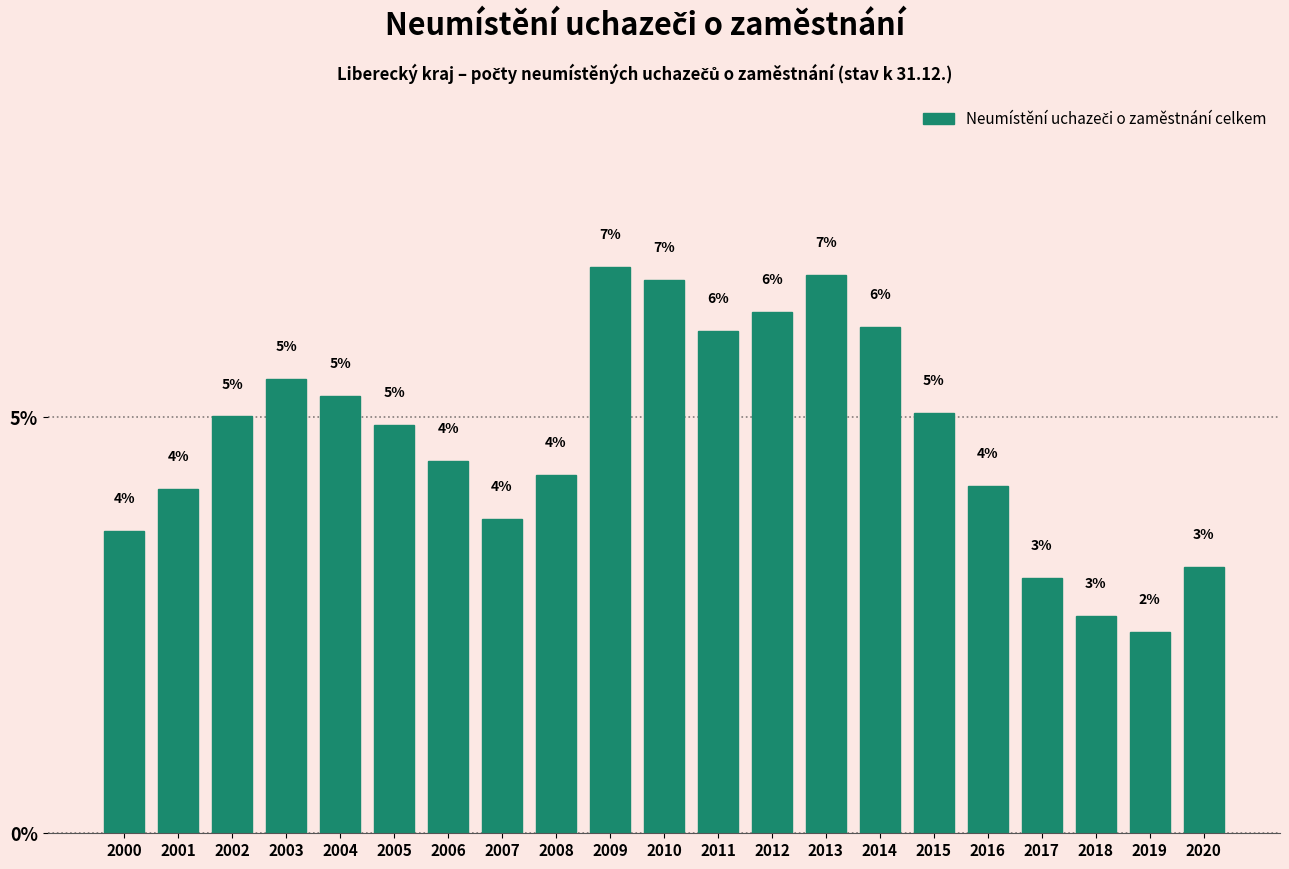

How many bars are there in total?

21